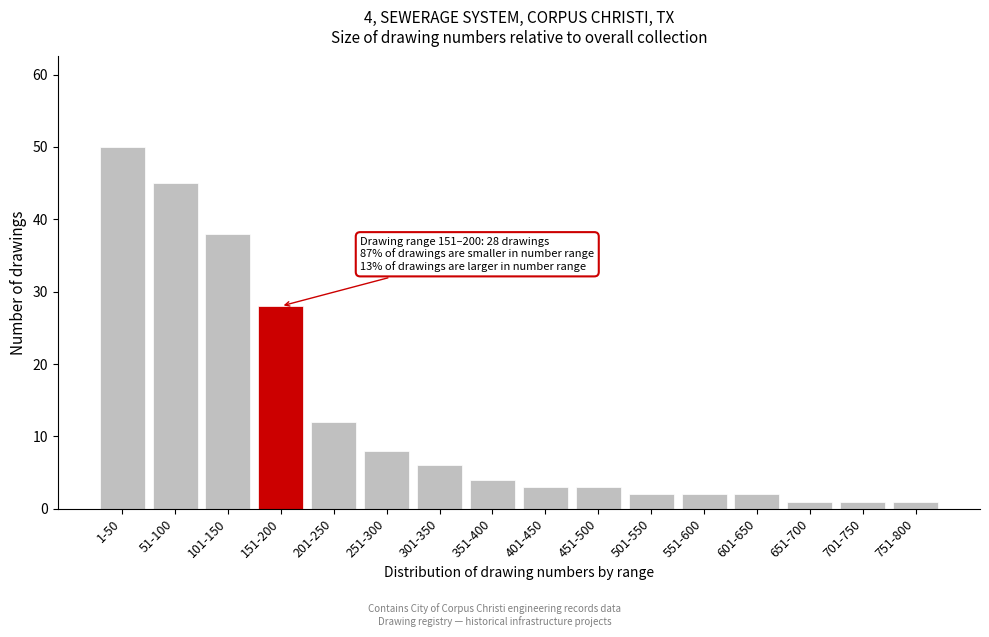

Reading left to right, what are all the values shown in this chart?

1-50=50	51-100=45	101-150=38	151-200=28	201-250=12	251-300=8	301-350=6	351-400=4	401-450=3	451-500=3	501-550=2	551-600=2	601-650=2	651-700=1	701-750=1	751-800=1